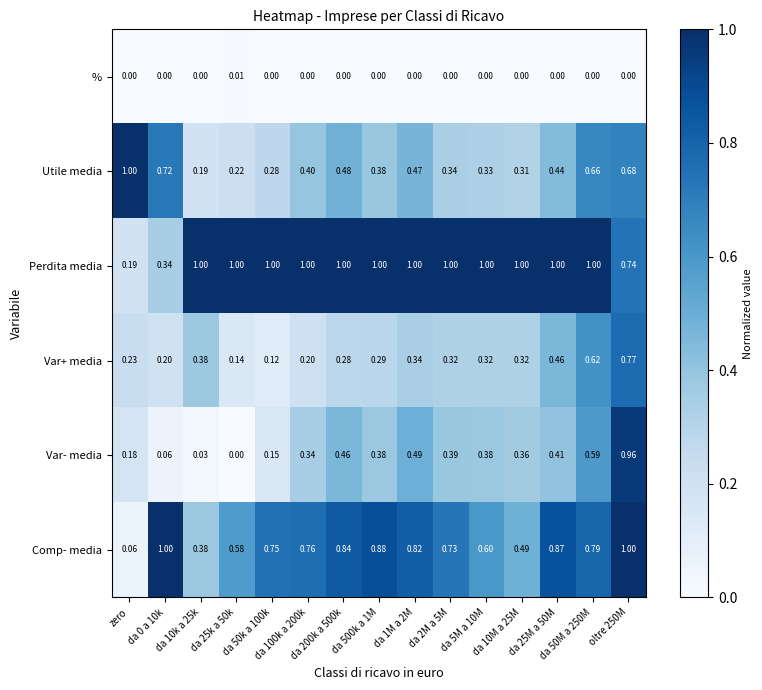

Which series has the largest total across all categories?

Perdita media